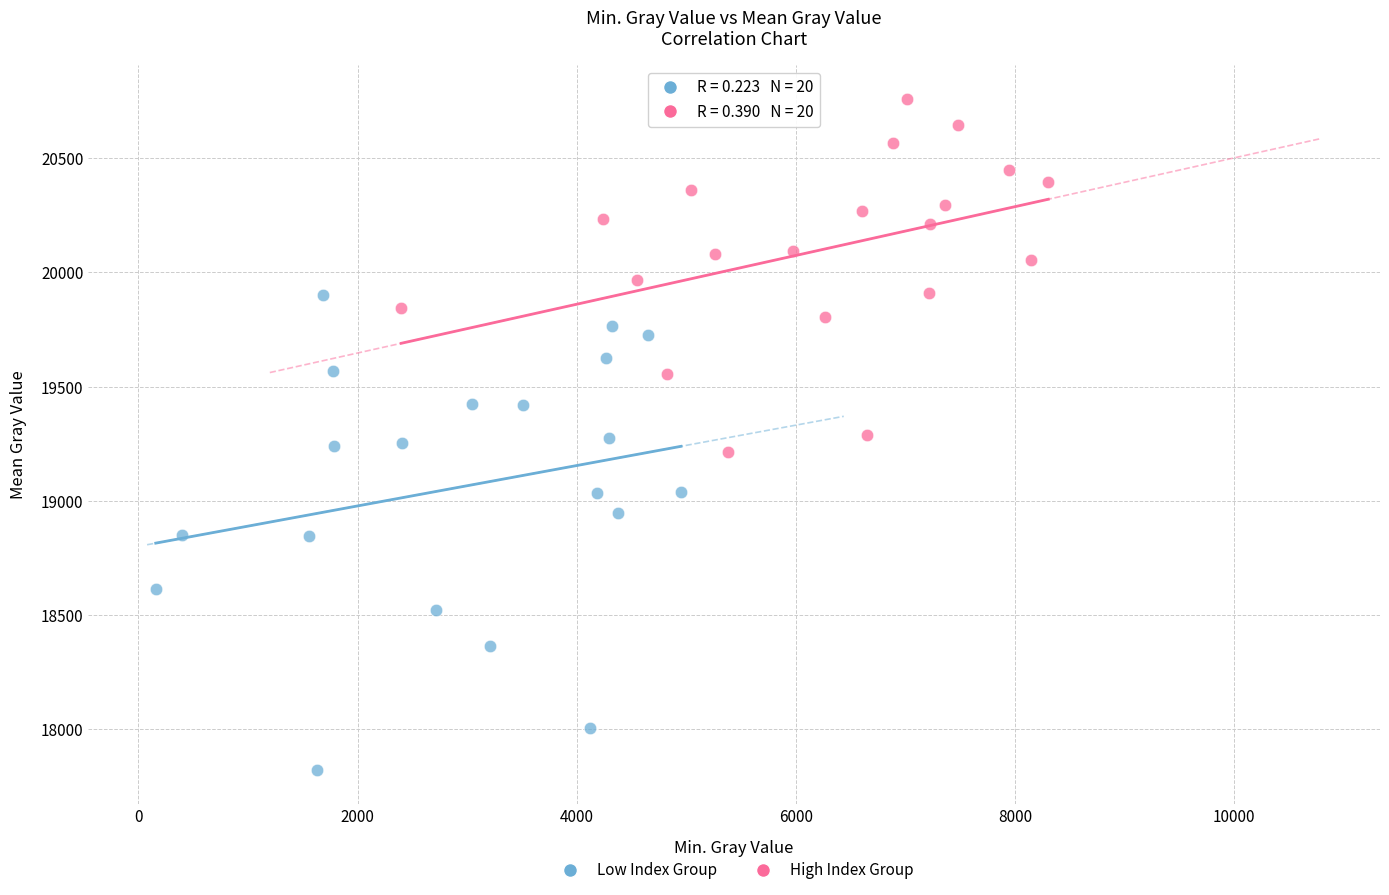

What are all the series names shown in the legend?

Low Index Group, High Index Group